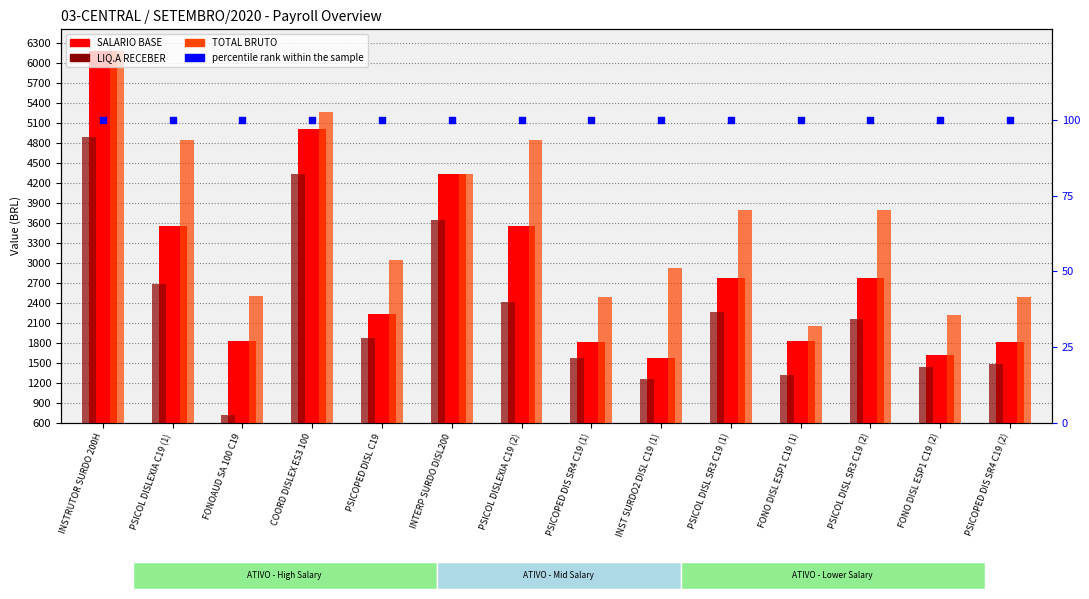

Which series reaches the maximum Y coordinate?

SALARIO BASE